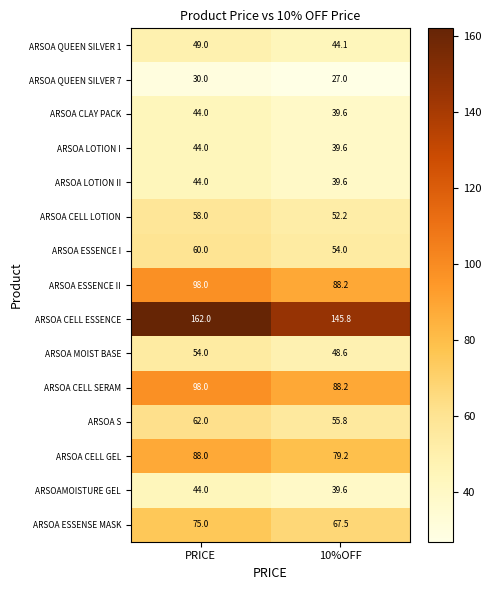

What is the sum of all ARSOA CELL LOTION values?

110.2